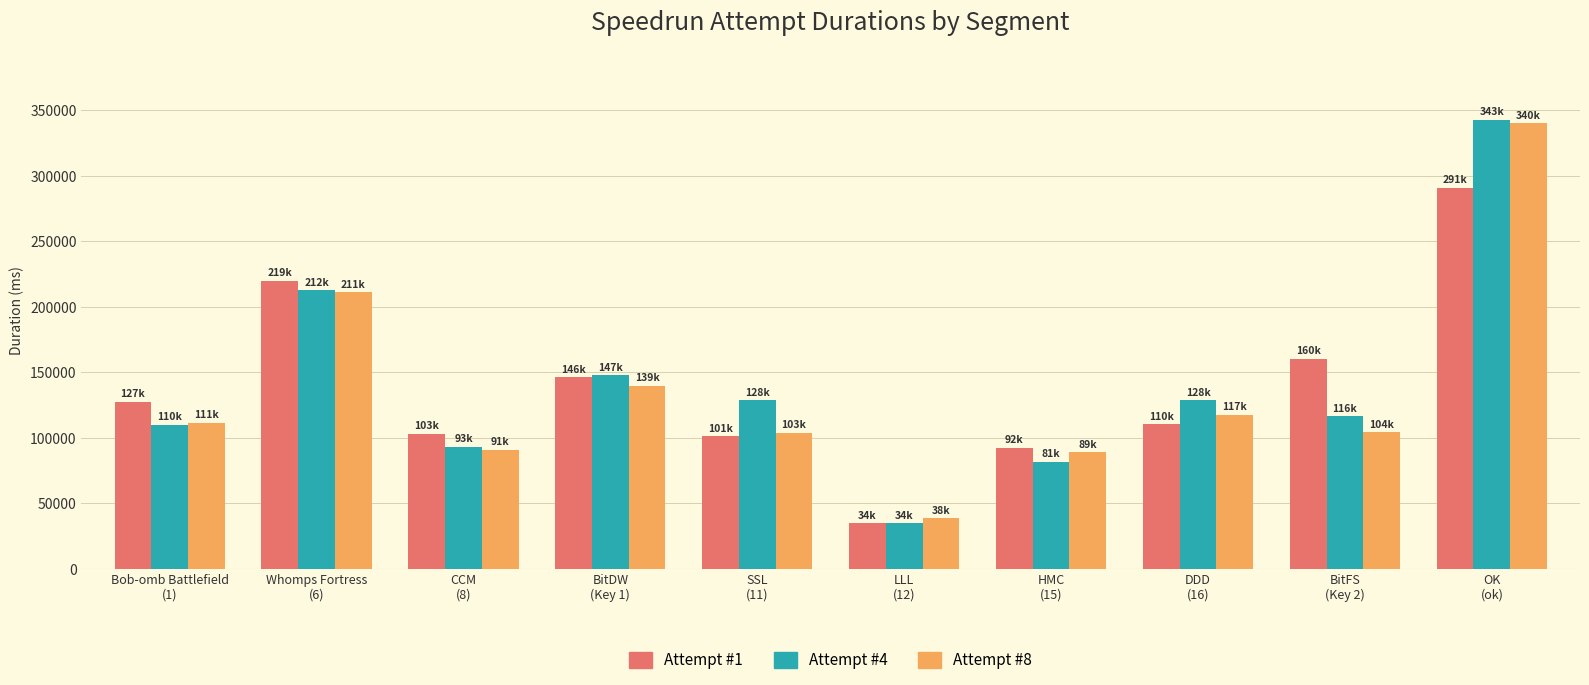

What is the smallest value displayed?

34766